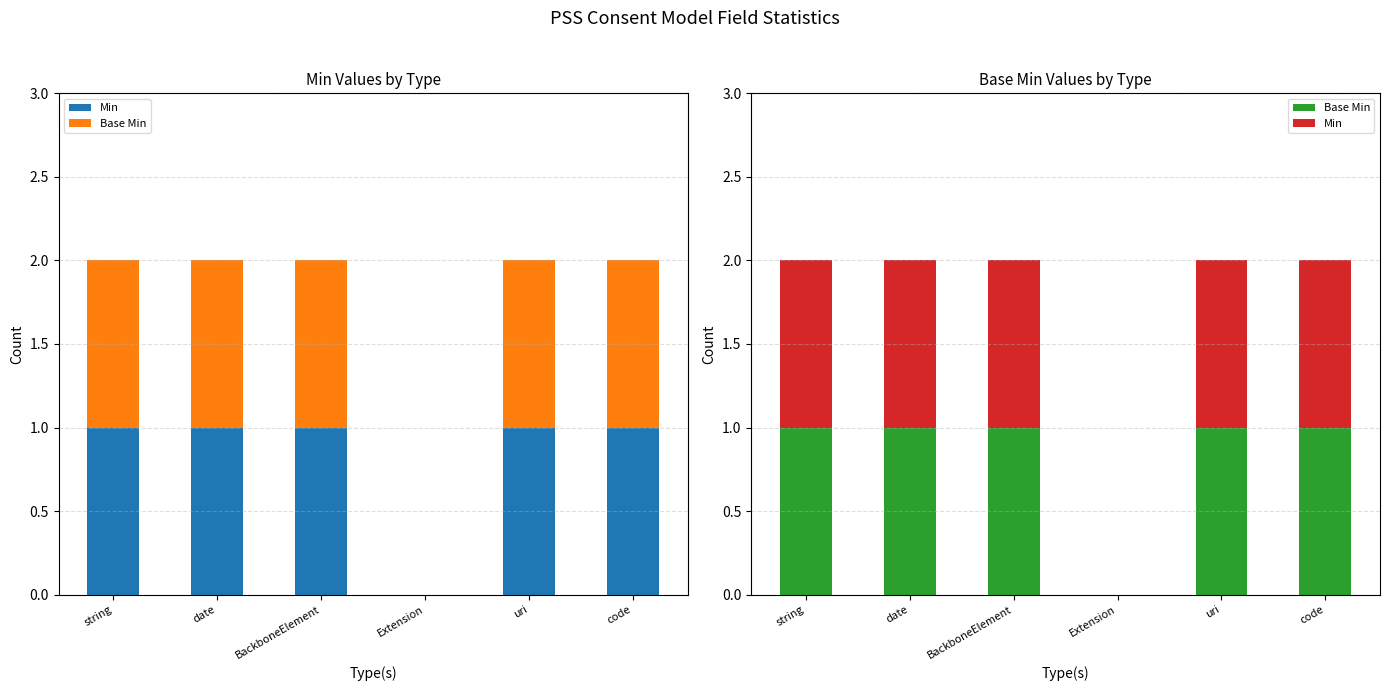

Between BackboneElement and uri, which series saw the biggest shift?

Min